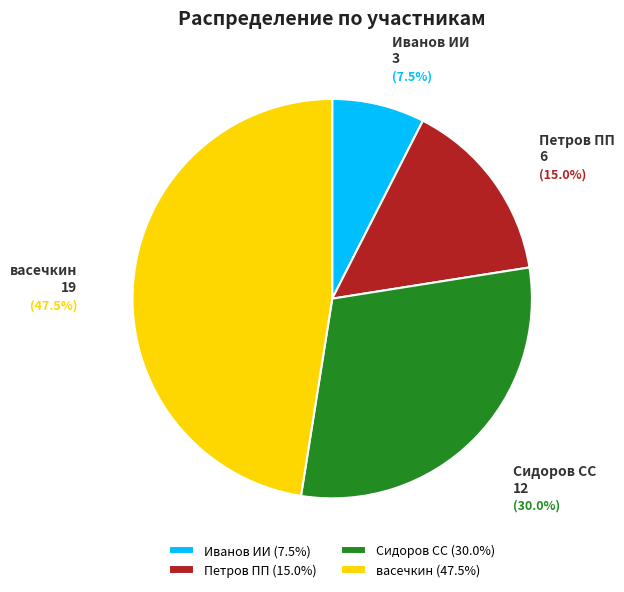

Approximately how many times larger is the value at Петров ПП (15.0%) compared to васечкин (47.5%)?

0.3